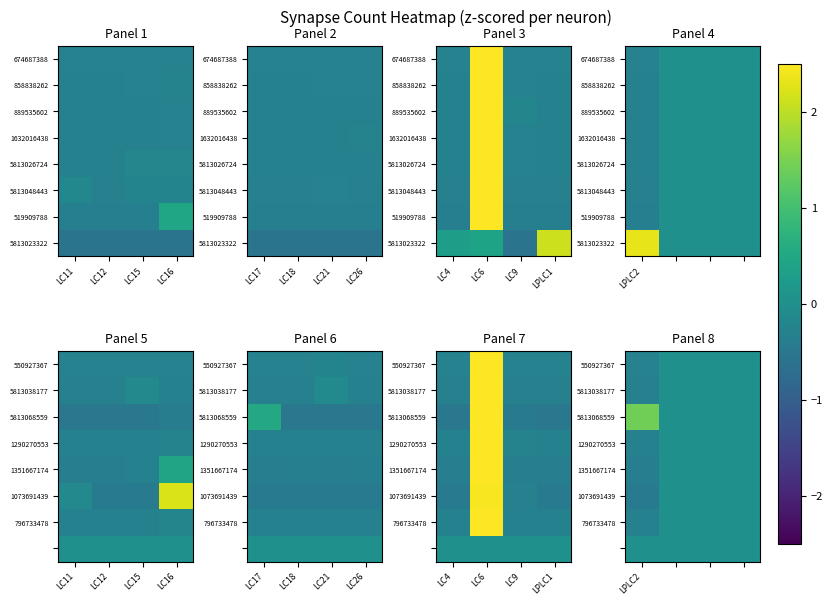

How many series are shown in this chart?

8